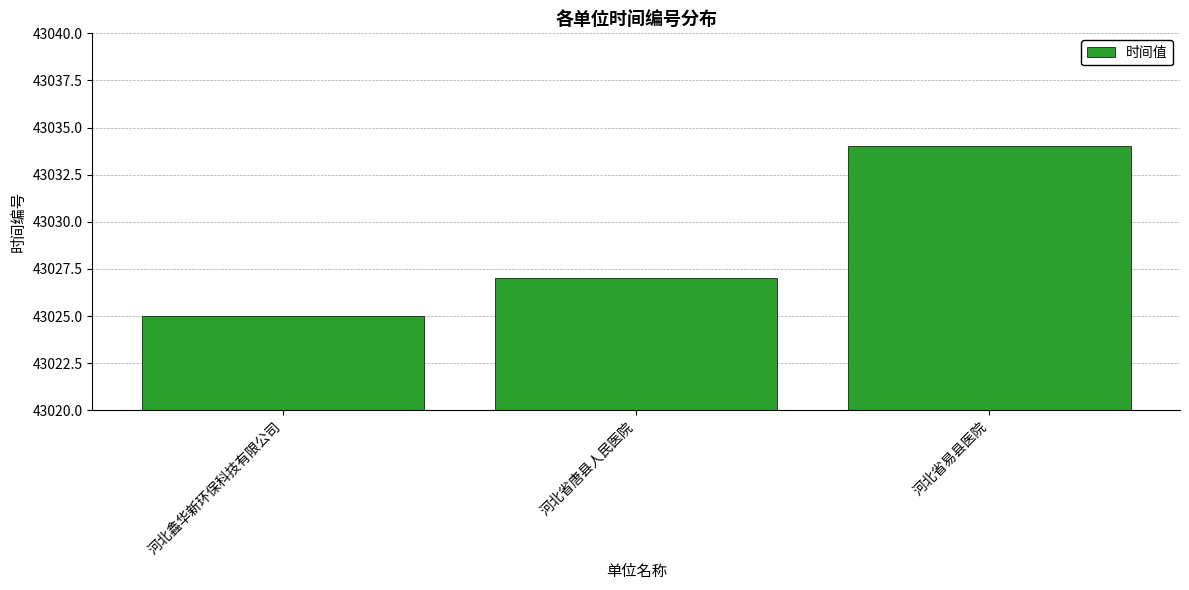

Is it true that the value at 河北鑫华新环保科技有限公司 is 75262?

False